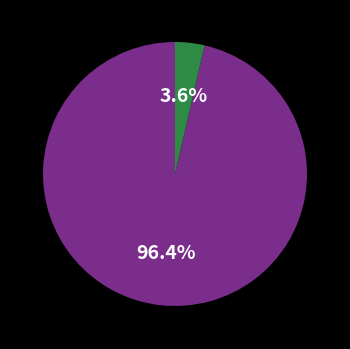

Does any single category account for the majority?

Yes